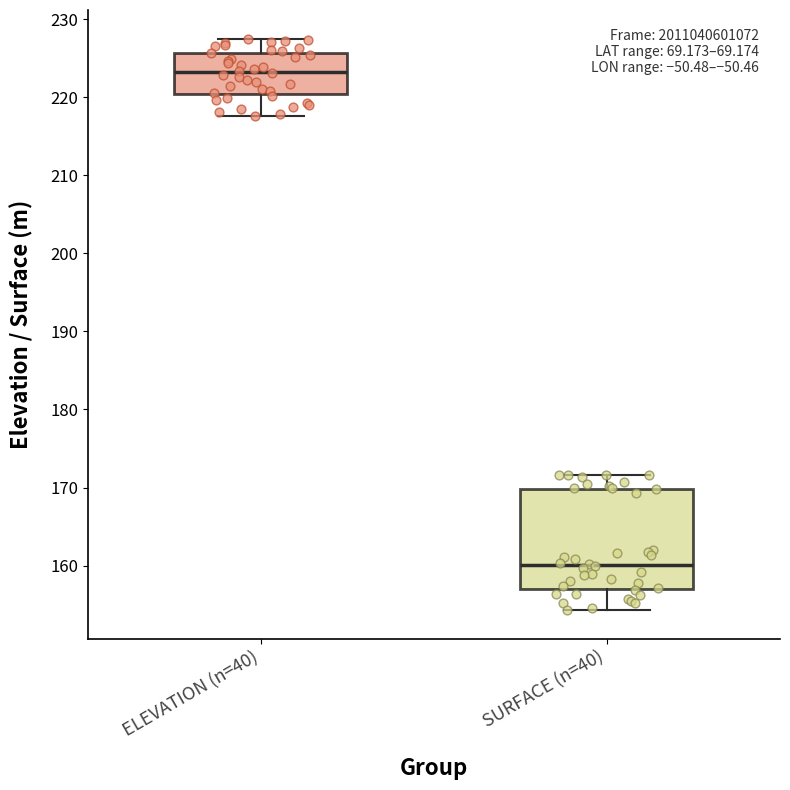

Reading left to right, transcribe this box plot: for each box, give where its median line is, the range the box spans, and where its two whiskers end, as read against the y-axis. The values are not printed on the chart, so give them approximately, as read against the axis.

ELEVATION (n=40): median 223, box 220 to 226, whiskers 218 to 228
SURFACE (n=40): median 160, box 157 to 170, whiskers 154 to 172